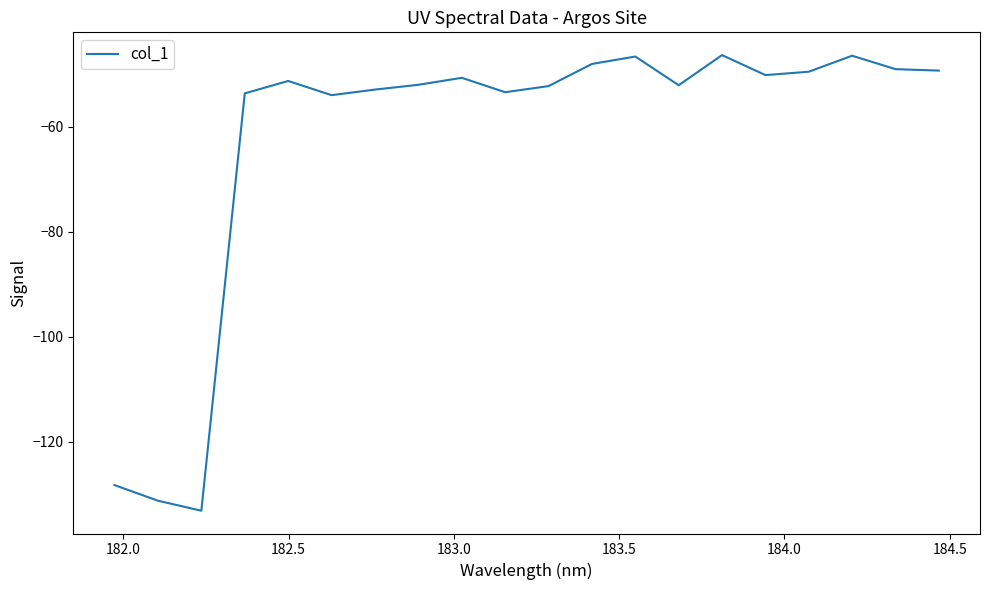

What is the smallest value displayed?

-133.2